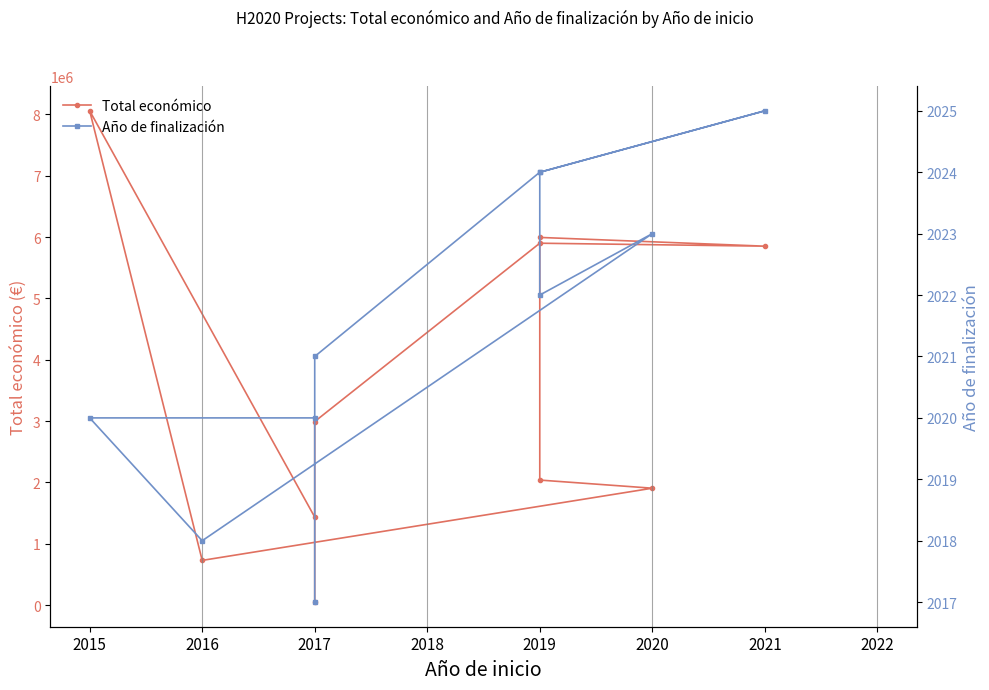

Reading right to left, what are all the values shown in this chart?

Total económico: 1436178	8056677	730621	1906961	2039415	5993458	5850917	5899105	2993425	50000
Año de finalización: 2020	2020	2018	2023	2022	2024	2025	2024	2021	2017